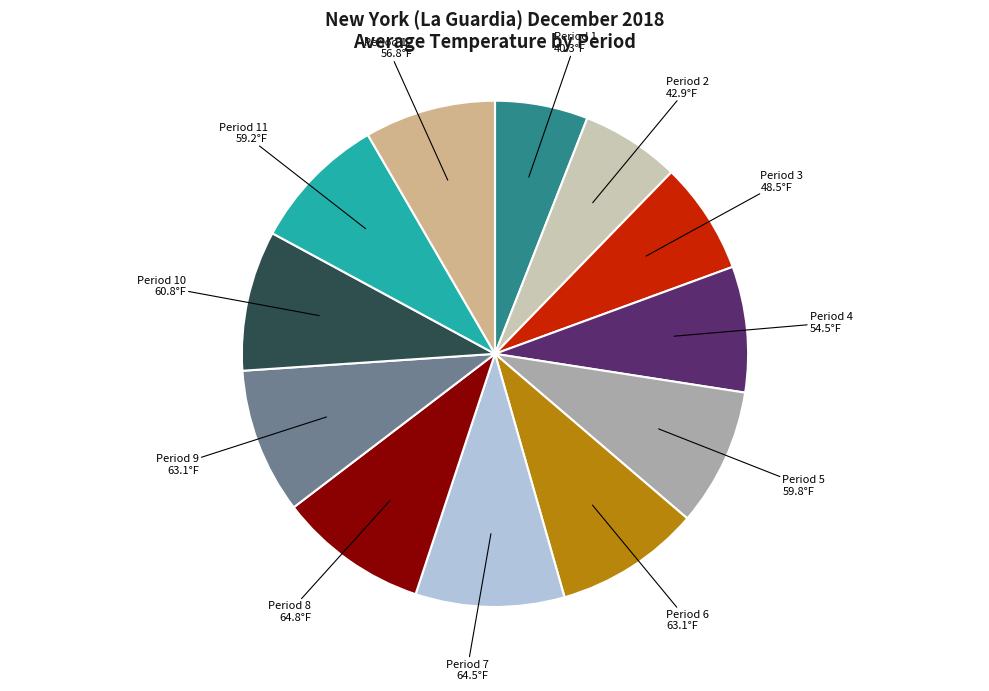

Which has a higher value, Period 1 or Period 8?

Period 8